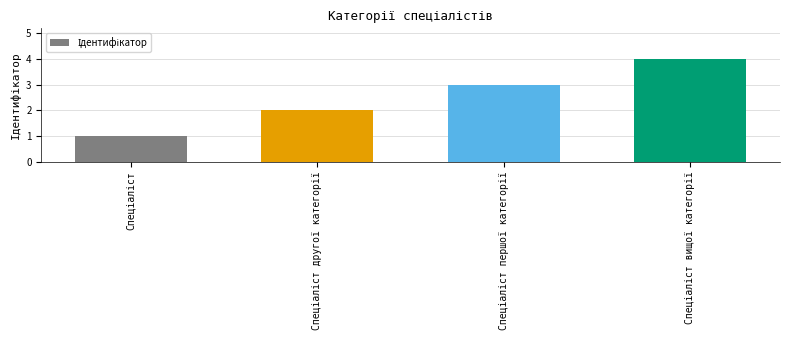

What is the greatest value displayed?

4